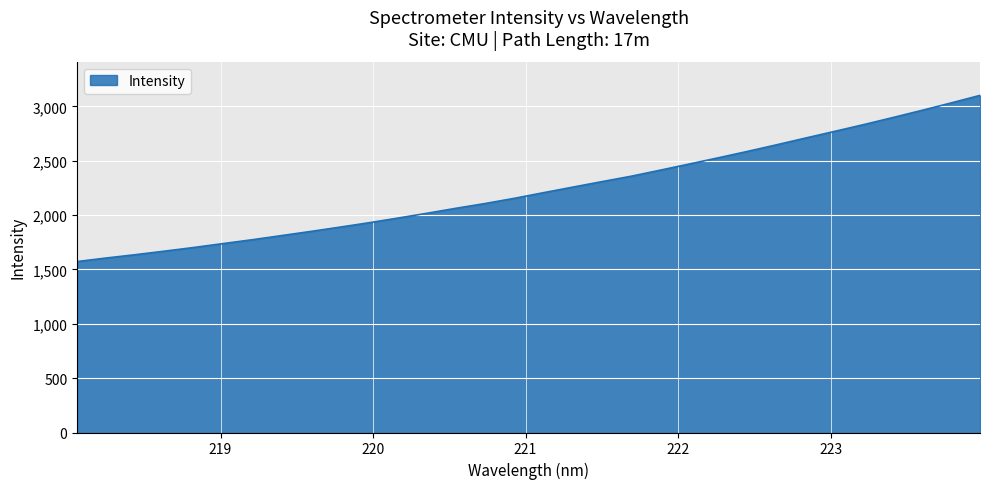

What is the minimum value shown in the chart?

1573.0